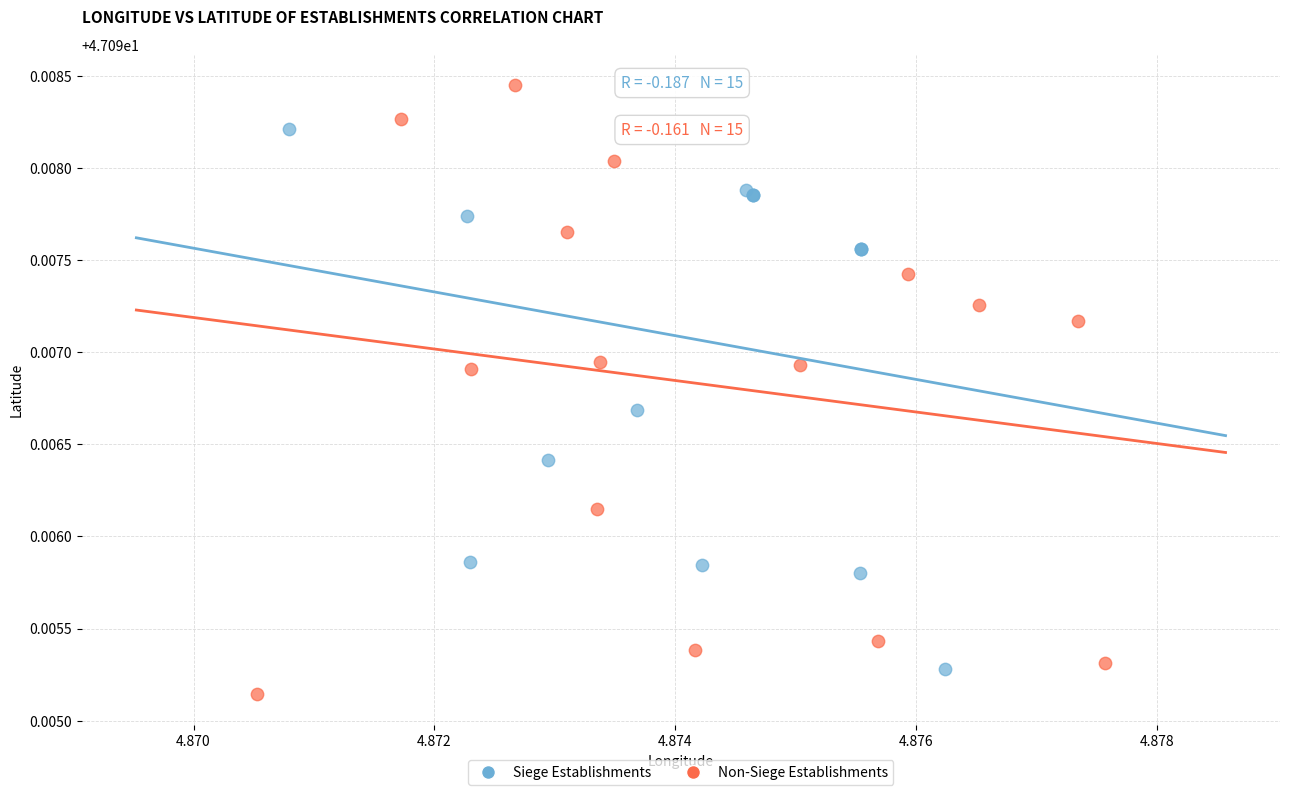

Which series has the largest Y range (max minus min)?

Non-Siege Establishments